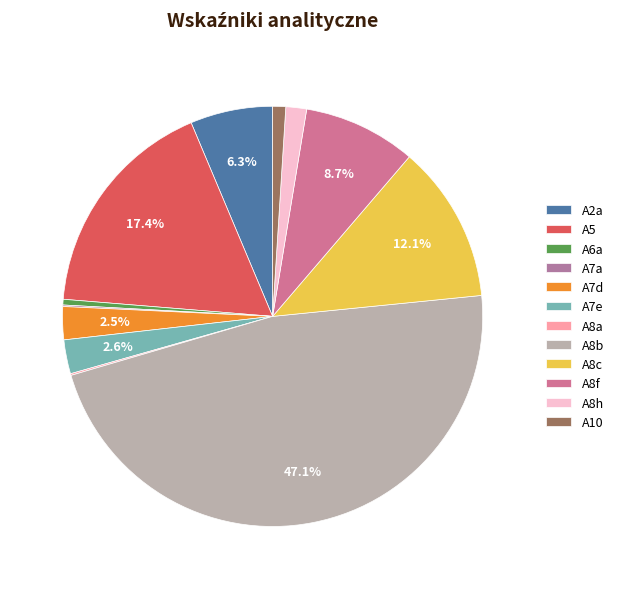

What percentage is the A8c slice, to the nearest percent?

12%